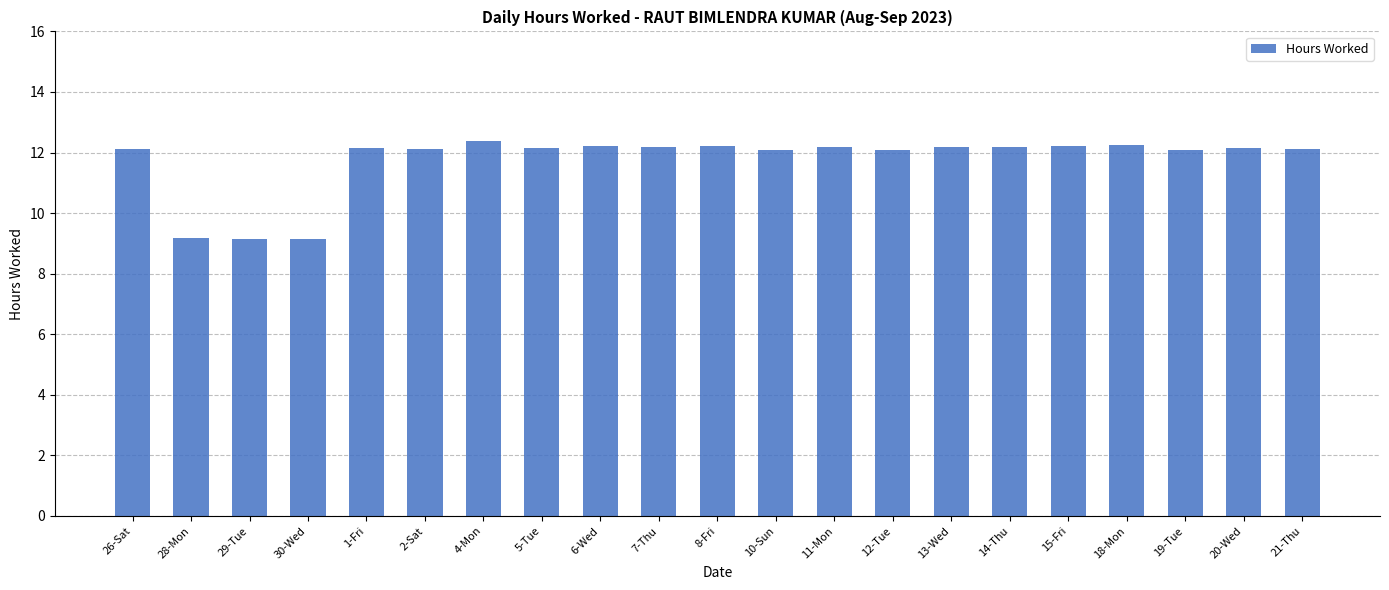

How many data points does each series have?

21